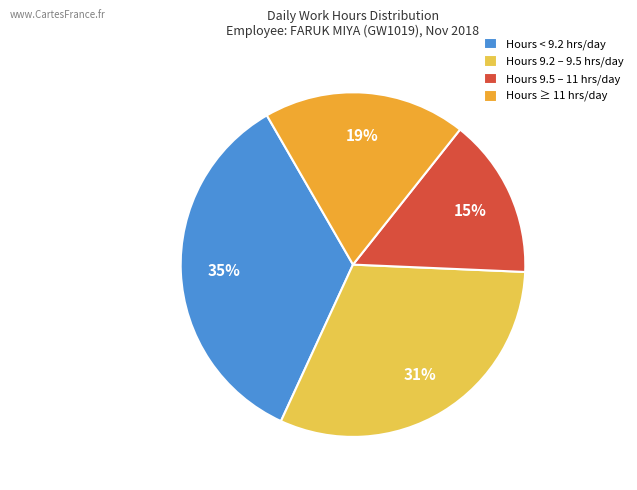

To the nearest percent, what is the difference between the largest and smallest slice percentages?

20%